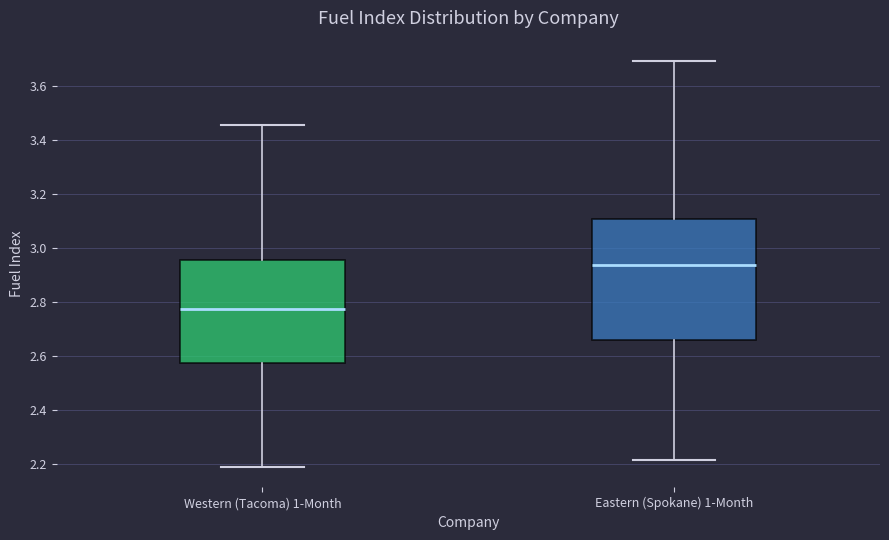

Which box has the lowest median line?

Western (Tacoma) 1-Month